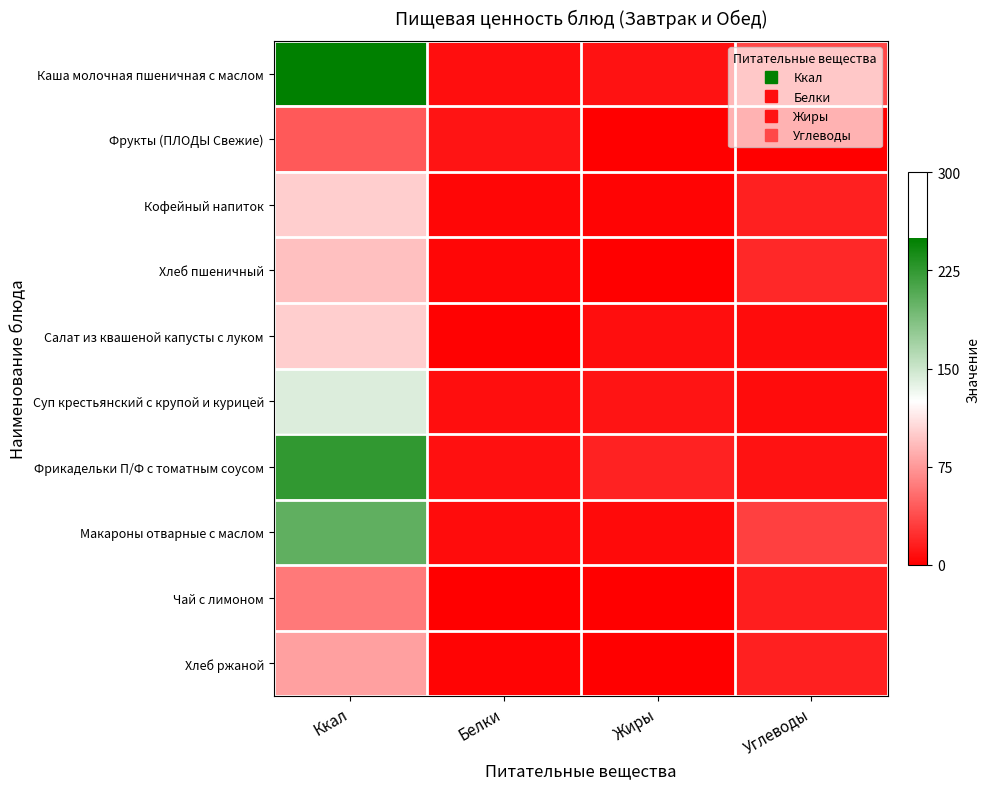

At which category does the chart reach its peak across all series?

Ккал